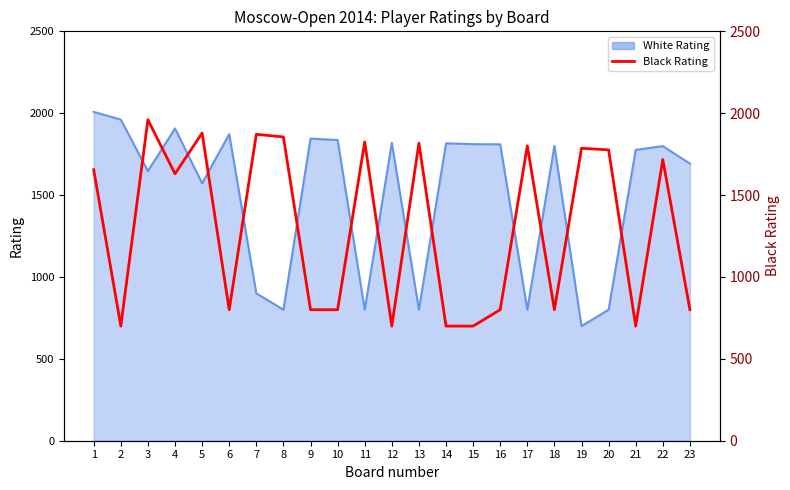

Reading right to left, transcribe all the data shown in this chart.

800	1717	700	1776	1786	800	1801	800	700	700	1817	700	1825	800	800	1855	1871	800	1879	1630	1960	700	1655